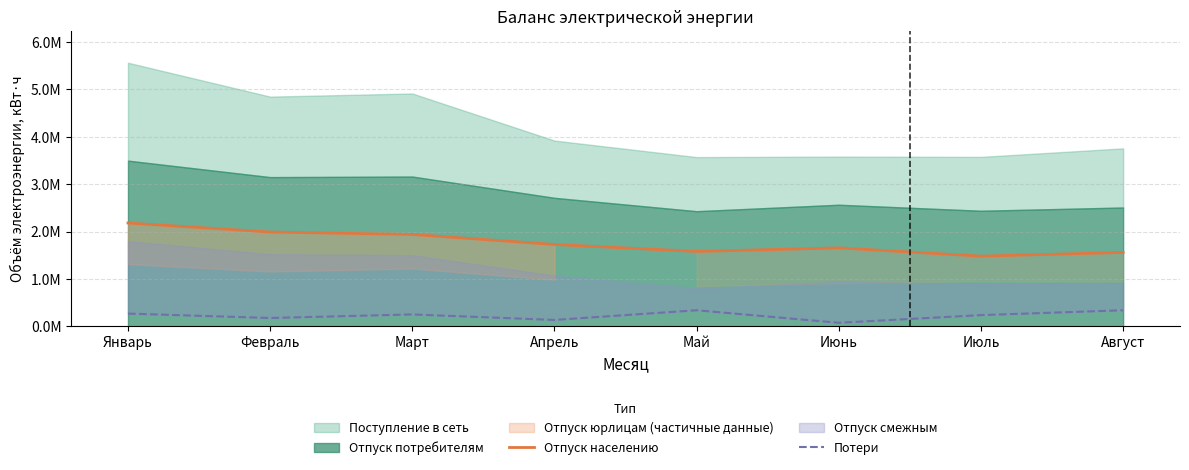

True or false: Потери and Отпуск населению cross at least once.

False